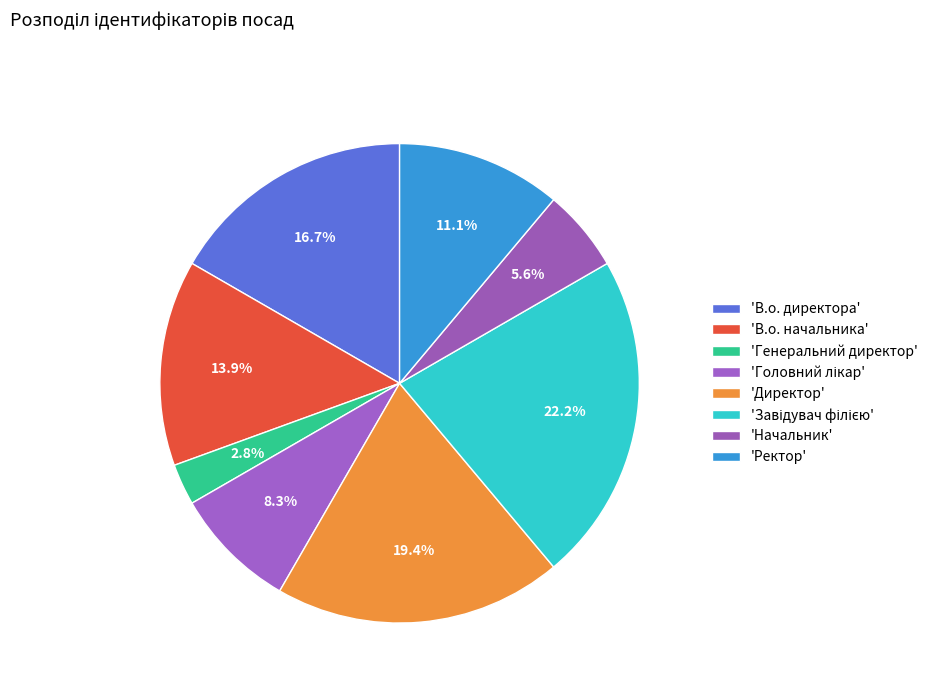

How many segments does this pie chart have?

8